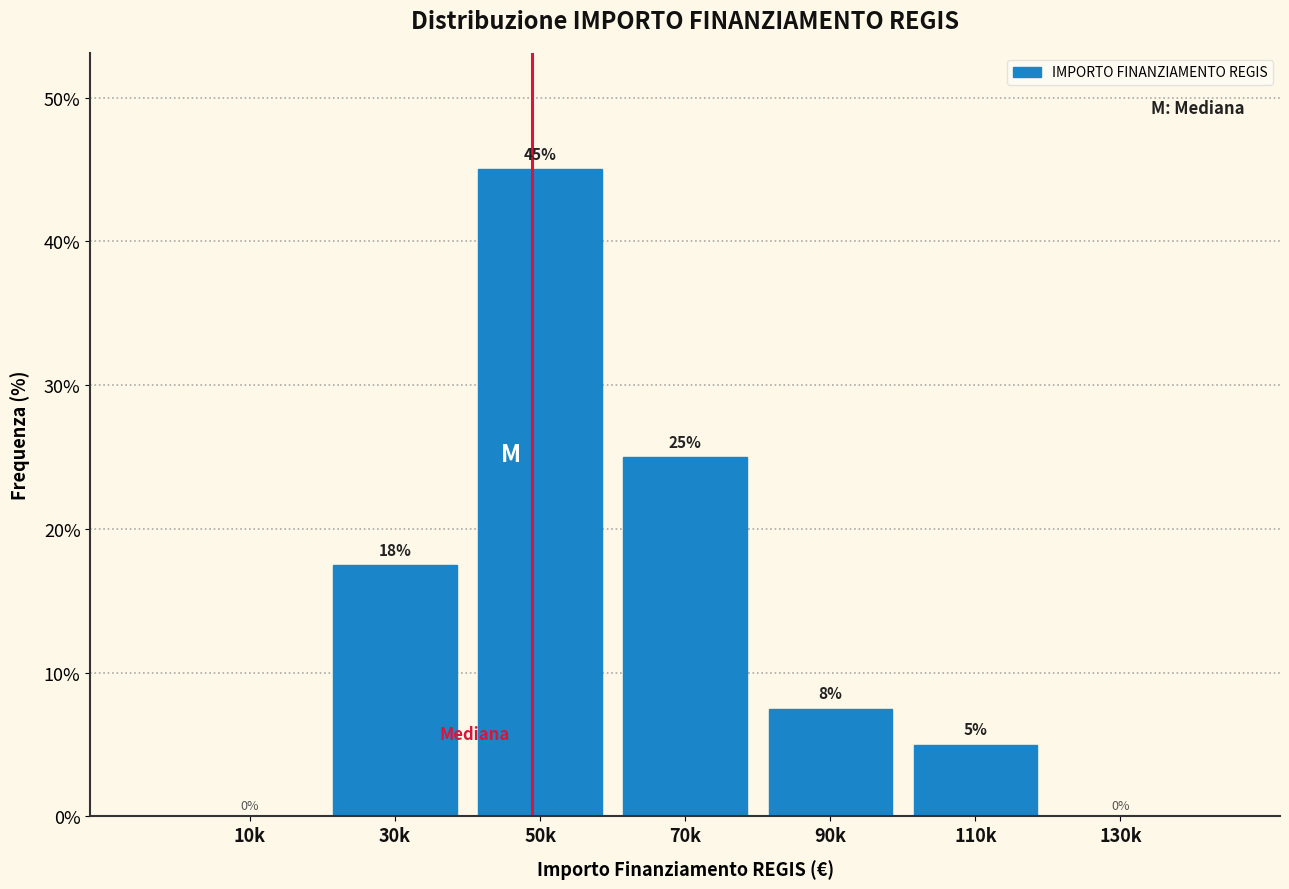

Which category has the highest value across all series?

50k